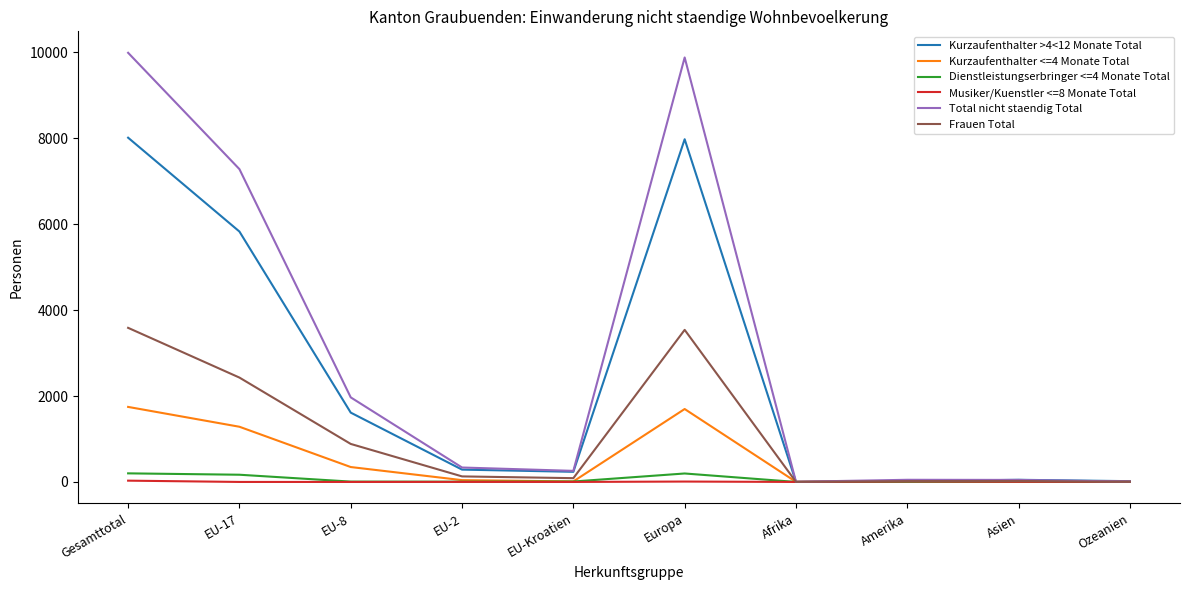

Is the value of Frauen Total at EU-8 greater than the value of Dienstleistungserbringer <=4 Monate Total at Afrika?

Yes